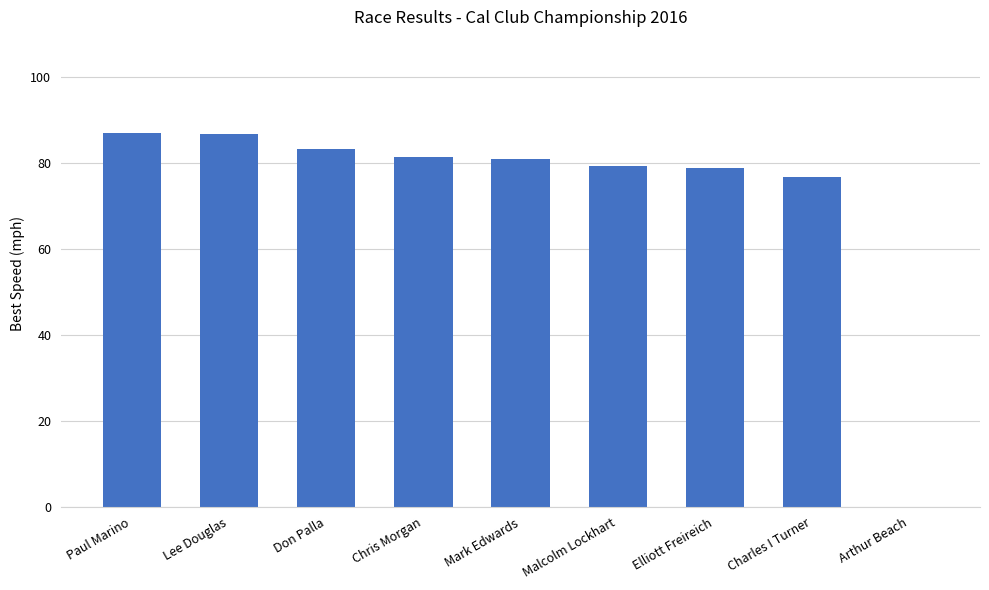

How many values are above zero?

8